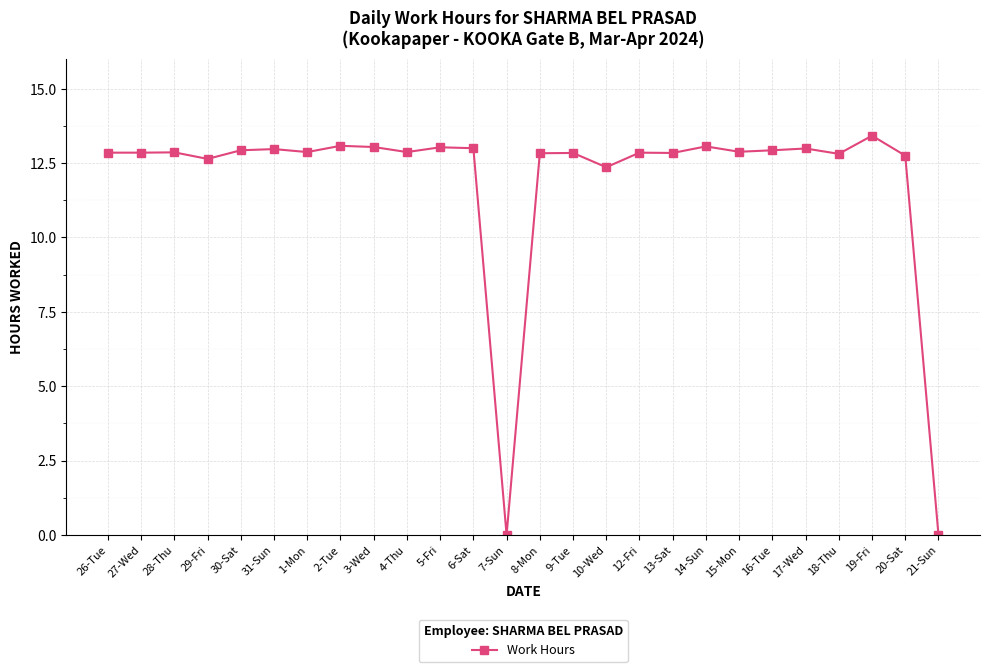

What is the label of the 14th point from the left?

8-Mon